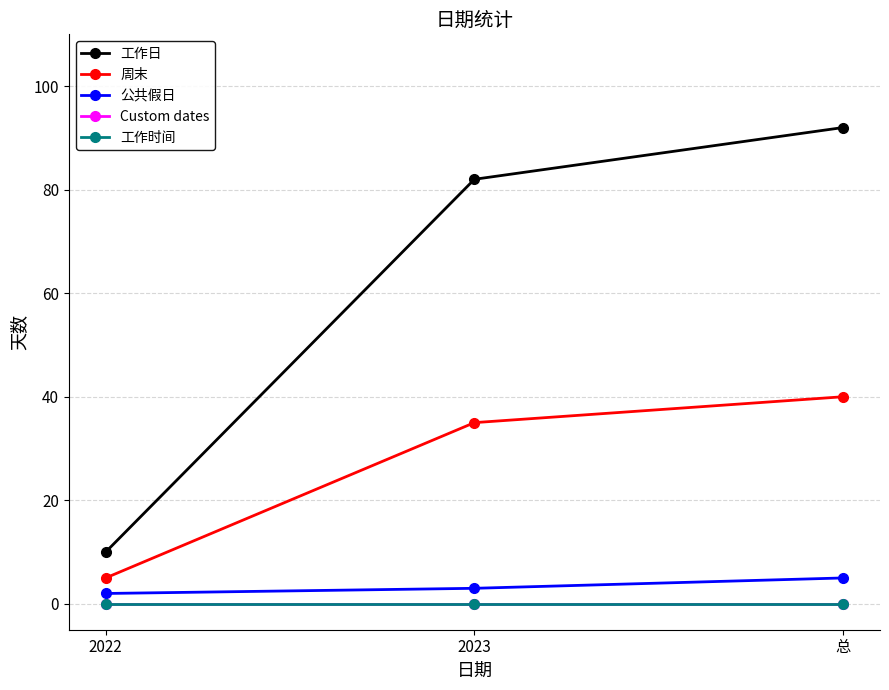

Is this an area chart (filled region under the line)?

No